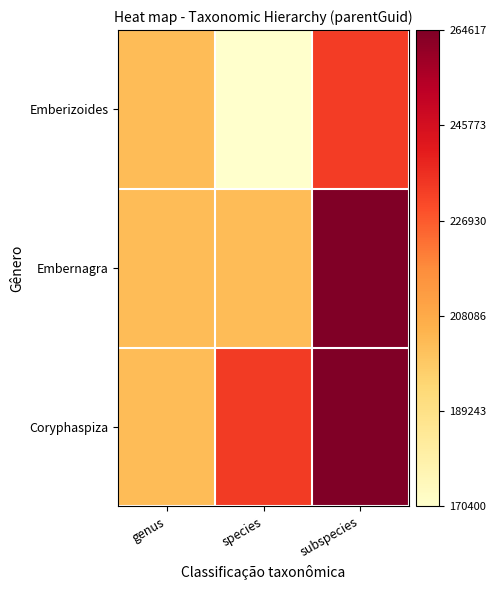

Which category has the highest value across all series?

subspecies